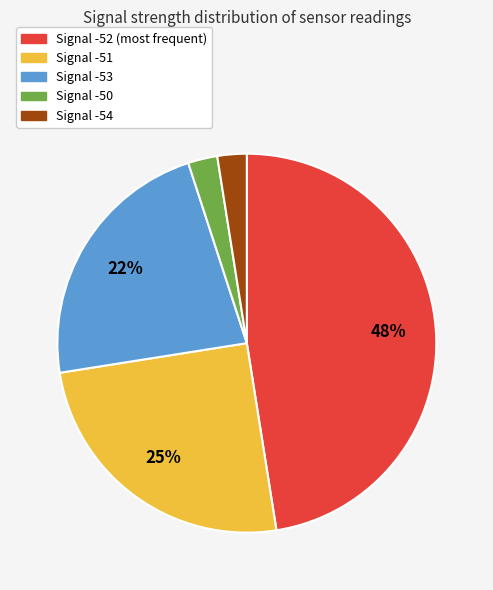

To the nearest percent, what portion does Signal -50 represent?

3%